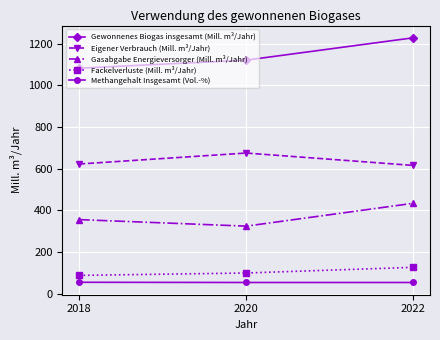

True or false: Fackelverluste (Mill. m³/Jahr) has a value of 87.1 at 2018.

True